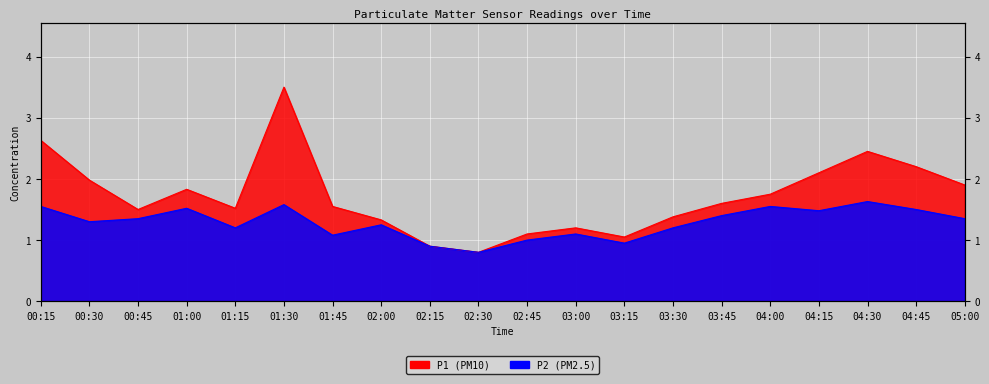

In P2, how many points are lower than both neighbors (excluding endpoints)?

6